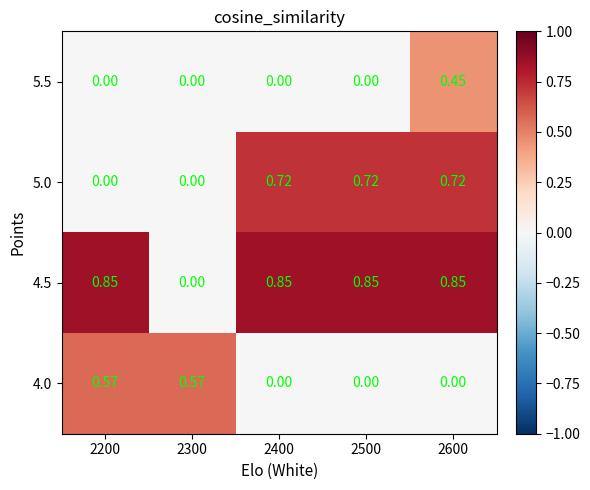

What is the total value across all series at 2200?

1.4